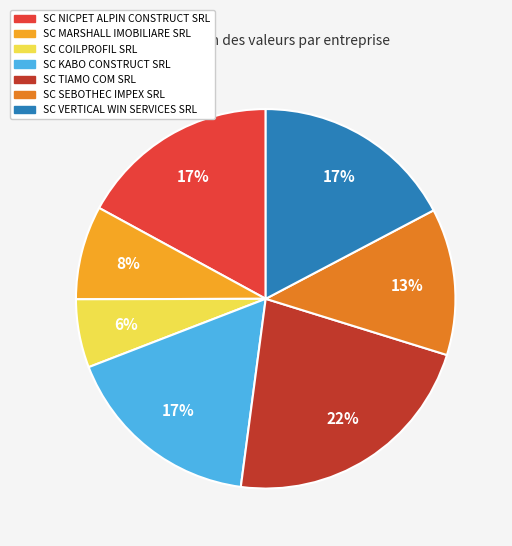

Does any single category account for the majority?

No